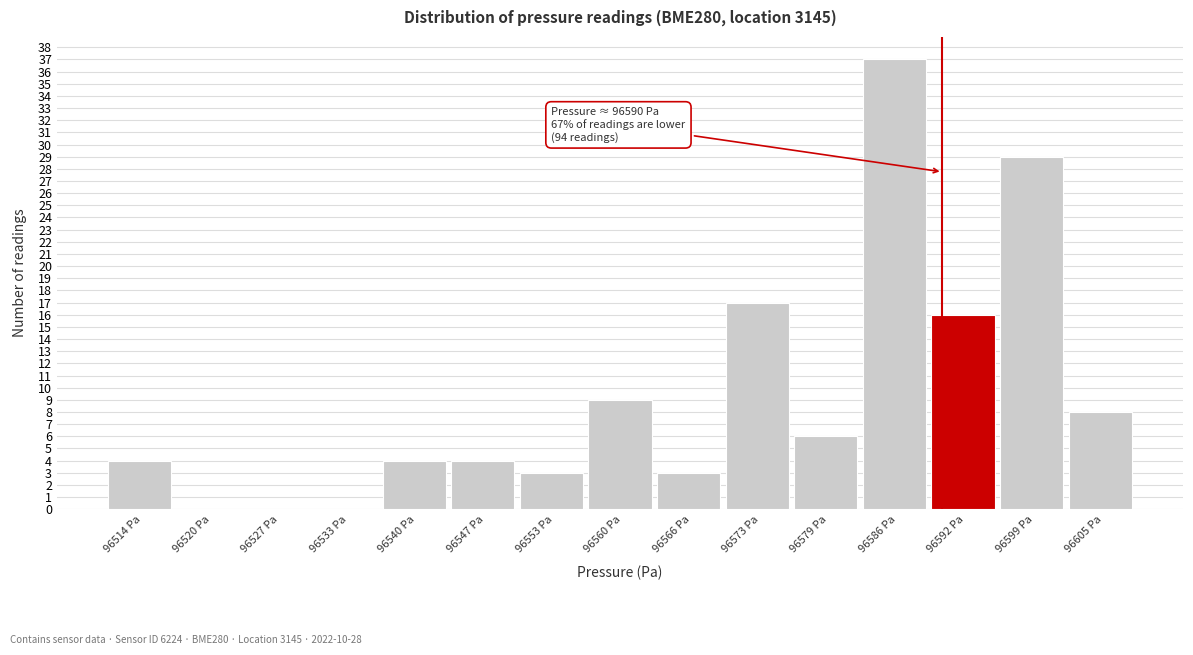

Which range on the x-axis has the tallest bar?

96582 to 96589